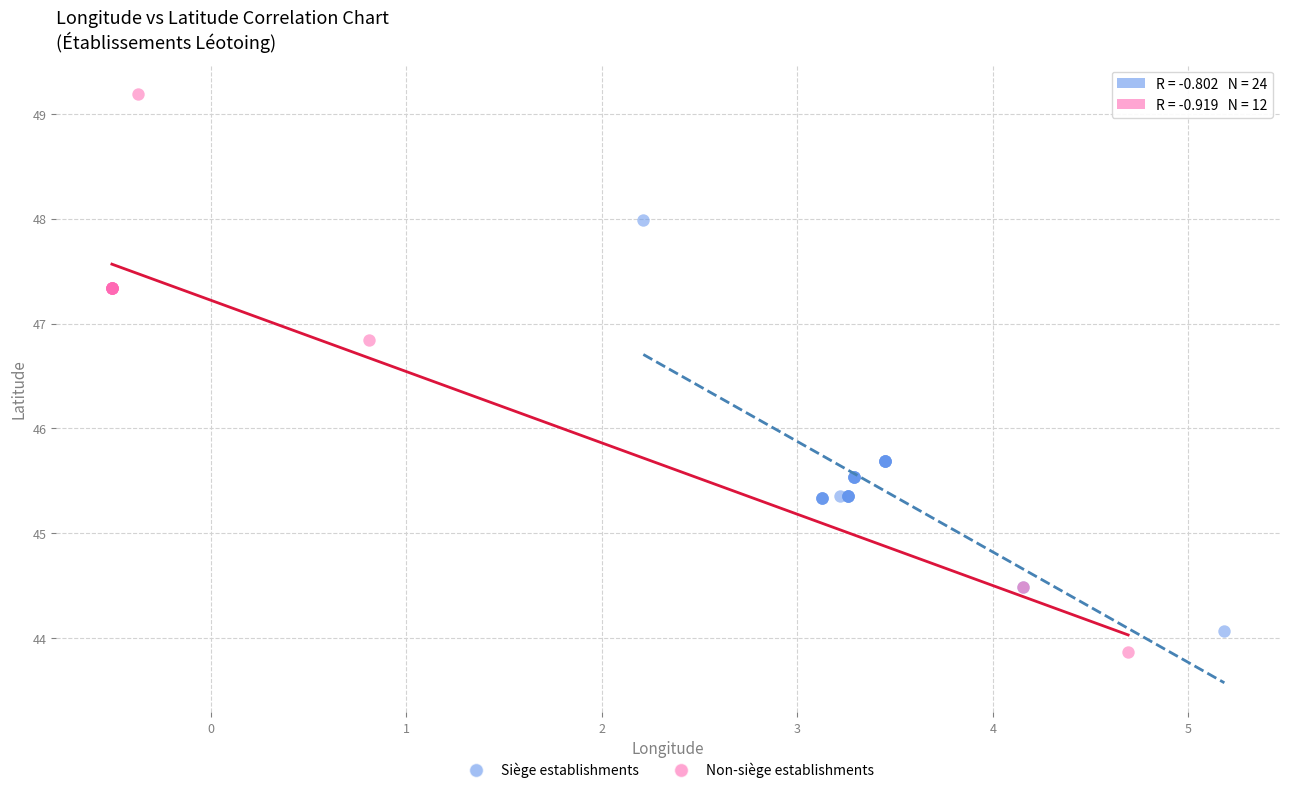

Which series contains the highest Y value?

Non-siège establishments